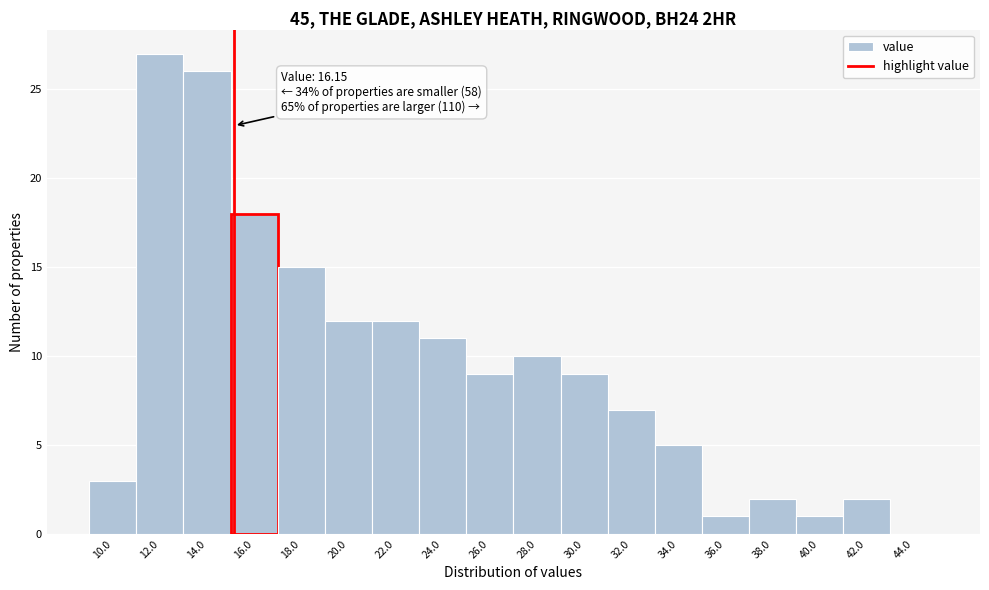

Reading left to right, transcribe all the data shown in this chart.

10.0=3	12.0=27	14.0=26	16.0=18	18.0=15	20.0=12	22.0=12	24.0=11	26.0=9	28.0=10	30.0=9	32.0=7	34.0=5	36.0=1	38.0=2	40.0=1	42.0=2	44.0=0